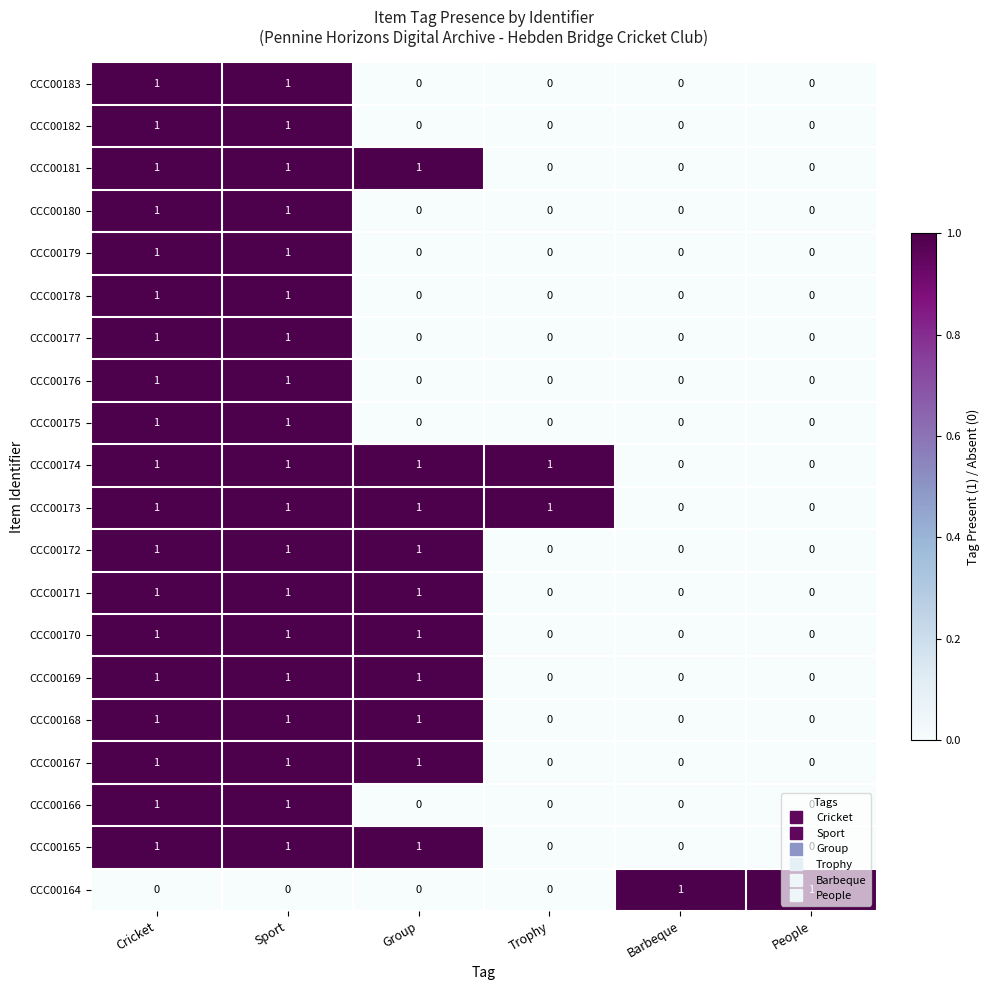

How many series are shown in this chart?

20